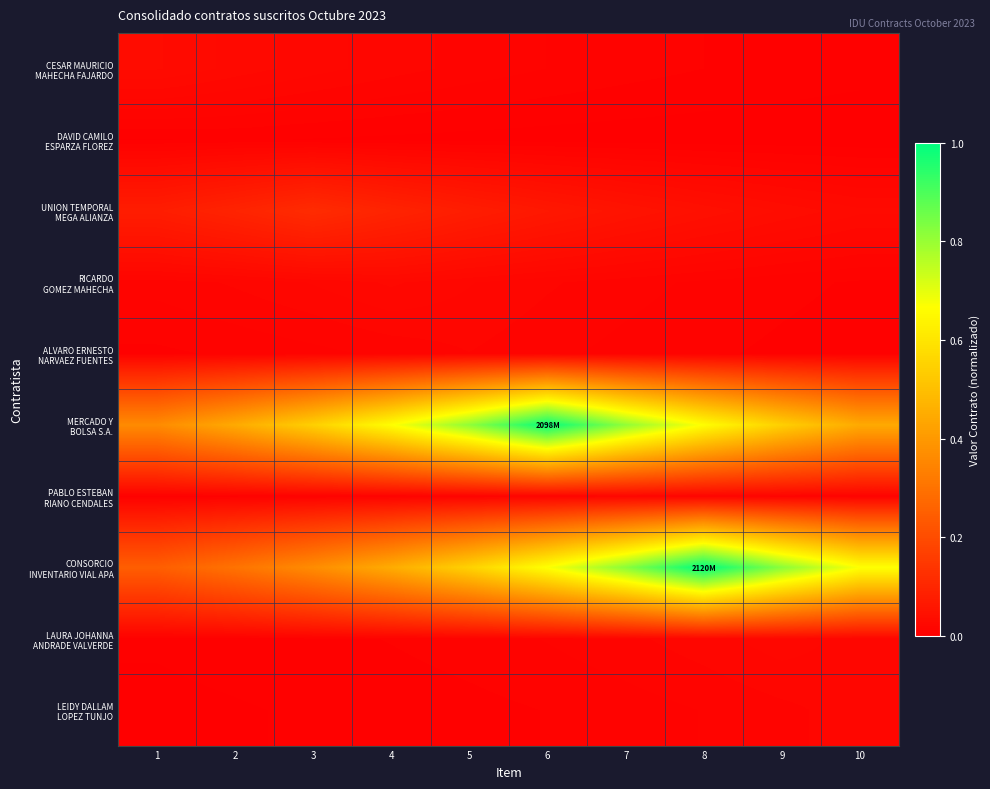

Between 5 and 10, which series saw the biggest shift?

MERCADO Y BOLSA S.A.